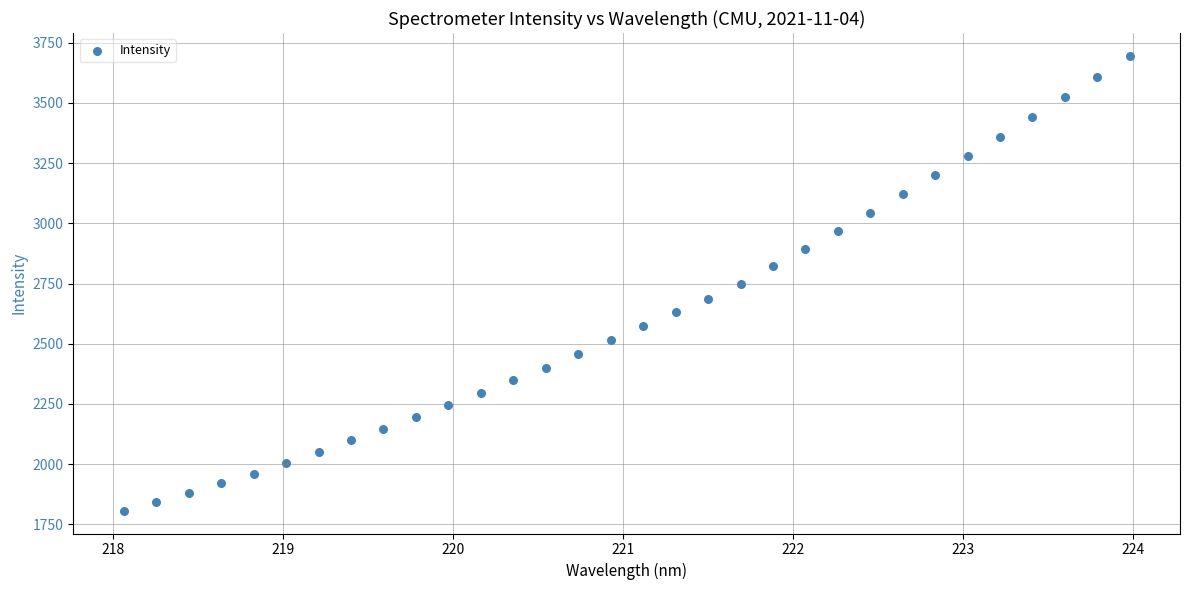

What is the range of Y values (max minus min)?

1888.8